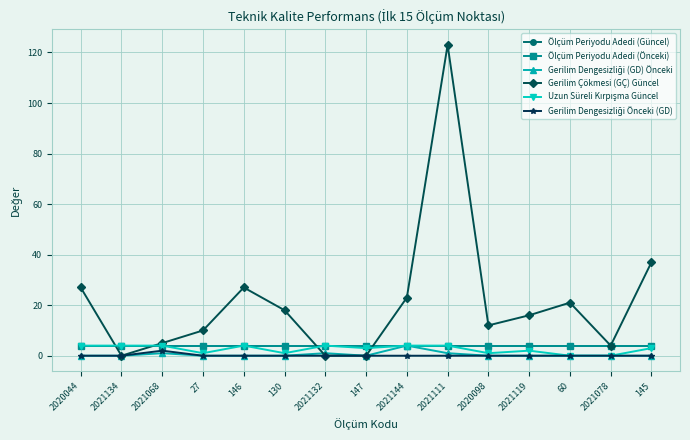

Reading right to left, list all the values displayed in this chart.

Ölçüm Periyodu Adedi (Güncel): 145=4	2021078=4	60=4	2021119=4	2020098=4	2021111=4	2021144=4	147=4	2021132=4	130=4	146=4	27=4	2021068=4	2021134=4	2020044=4
Ölçüm Periyodu Adedi (Önceki): 145=4	2021078=4	60=4	2021119=4	2020098=4	2021111=4	2021144=4	147=4	2021132=4	130=4	146=4	27=4	2021068=4	2021134=4	2020044=4
Gerilim Dengesizliği (GD) Önceki: 145=0	2021078=0	60=0	2021119=0	2020098=0	2021111=1	2021144=4	147=0	2021132=1	130=0	146=0	27=0	2021068=1	2021134=0	2020044=0
Gerilim Çökmesi (GÇ) Güncel: 145=37	2021078=4	60=21	2021119=16	2020098=12	2021111=123	2021144=23	147=0	2021132=0	130=18	146=27	27=10	2021068=5	2021134=0	2020044=27
Uzun Süreli Kırpışma Güncel: 145=3	2021078=0	60=0	2021119=2	2020098=1	2021111=4	2021144=4	147=3	2021132=4	130=1	146=4	27=1	2021068=4	2021134=4	2020044=4
Gerilim Dengesizliği Önceki (GD): 145=0	2021078=0	60=0	2021119=0	2020098=0	2021111=0	2021144=0	147=0	2021132=0	130=0	146=0	27=0	2021068=2	2021134=0	2020044=0